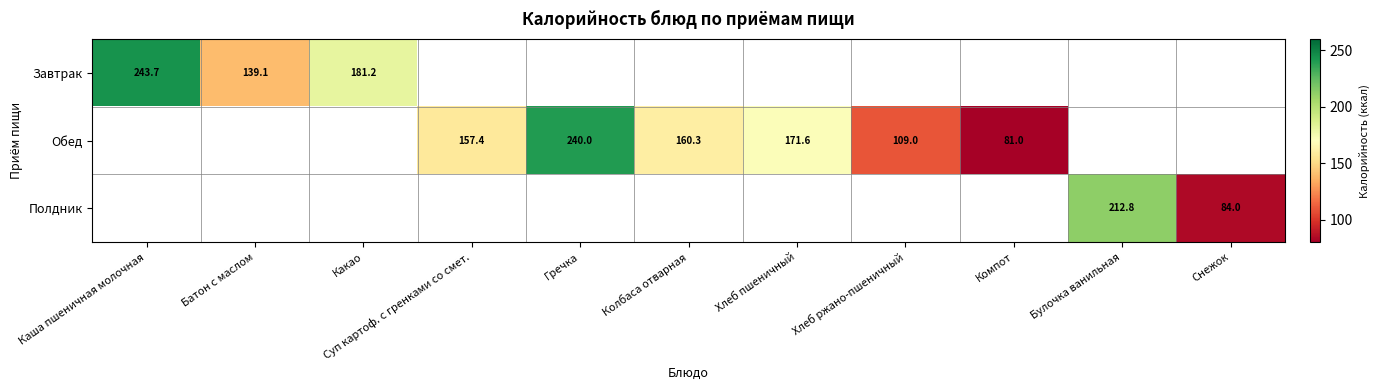

Which category has the highest value across all series?

Каша пшеничная молочная